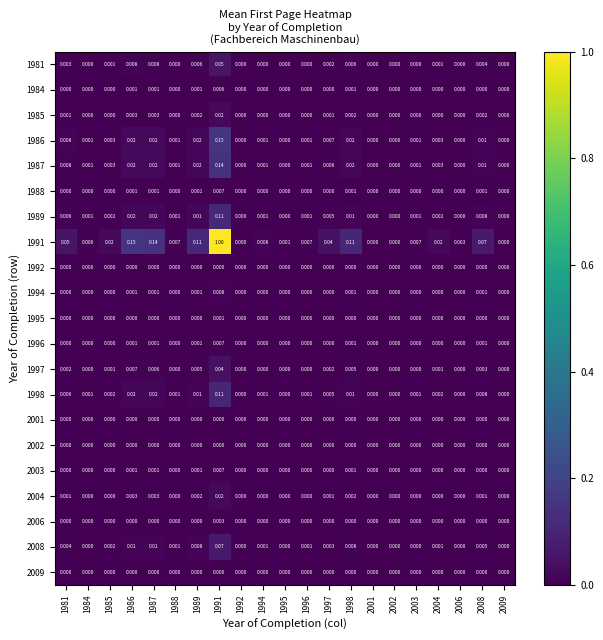

Is the value of 2009 at 1996 greater than the value of 1981 at 1998?

No